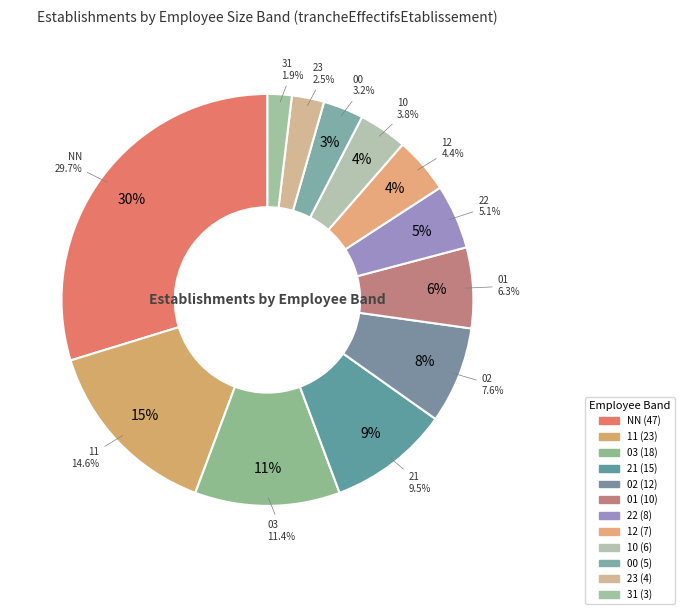

What percentage is NOT represented by 00?

96.8%